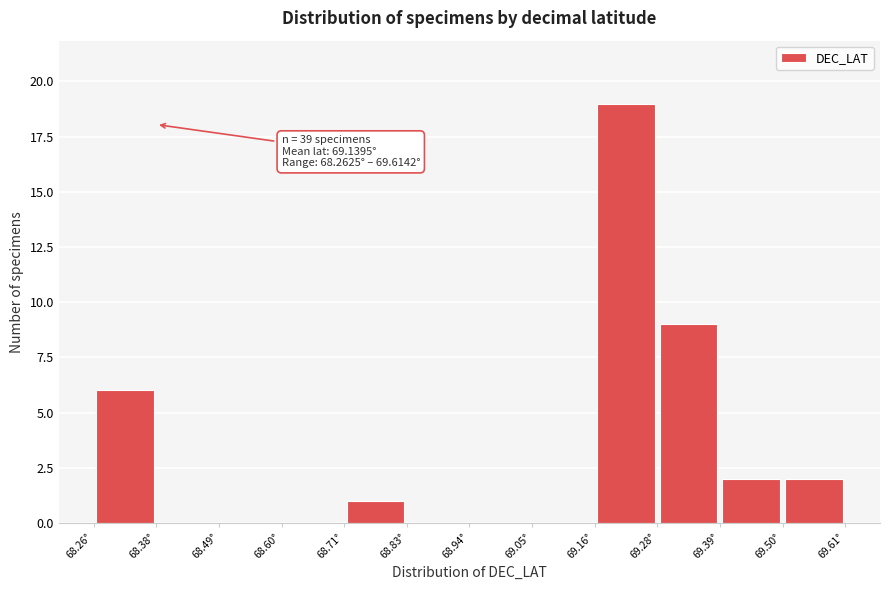

Which range on the x-axis has the tallest bar?

69.16 to 69.28